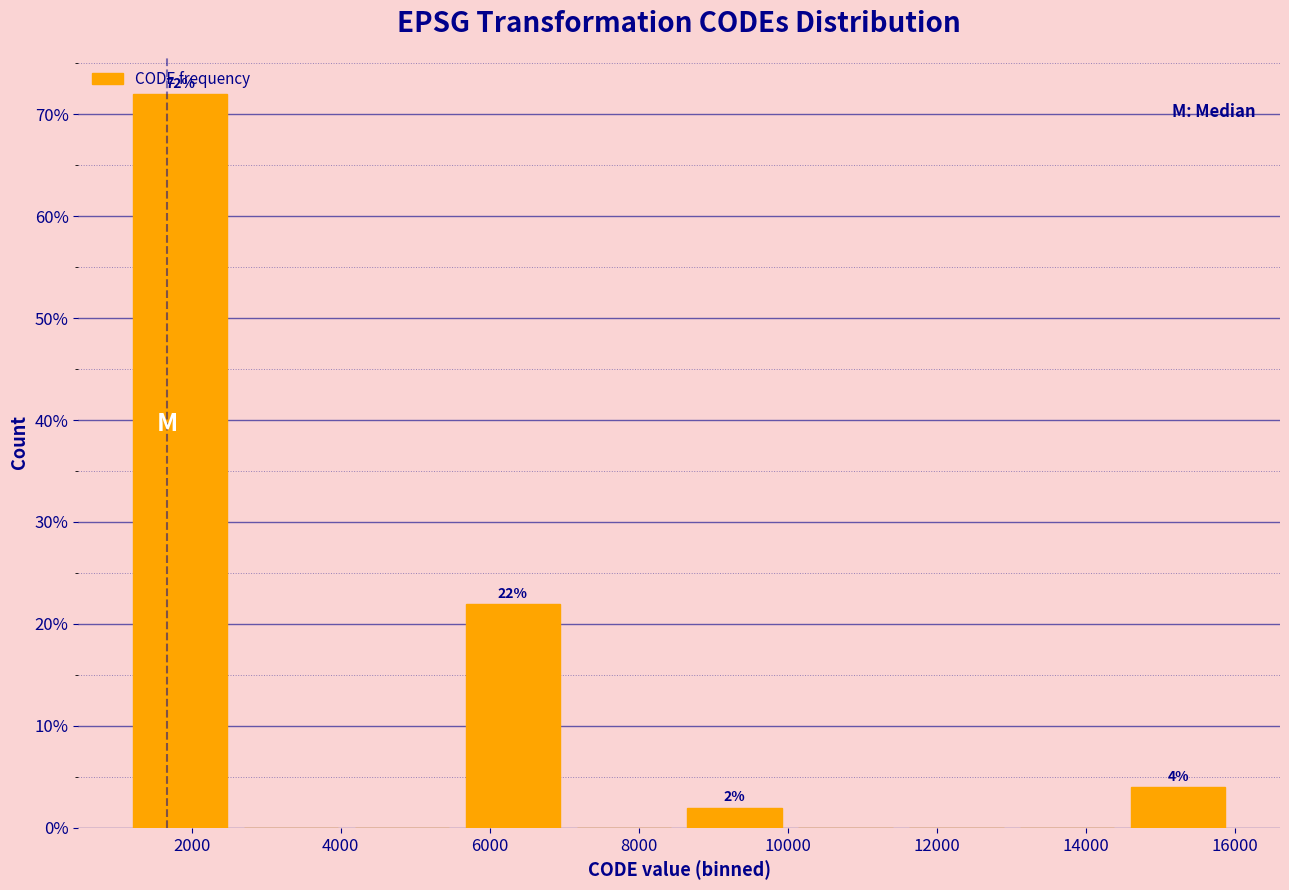

Over which range of the x-axis is the bar tallest?

1200 to 2600